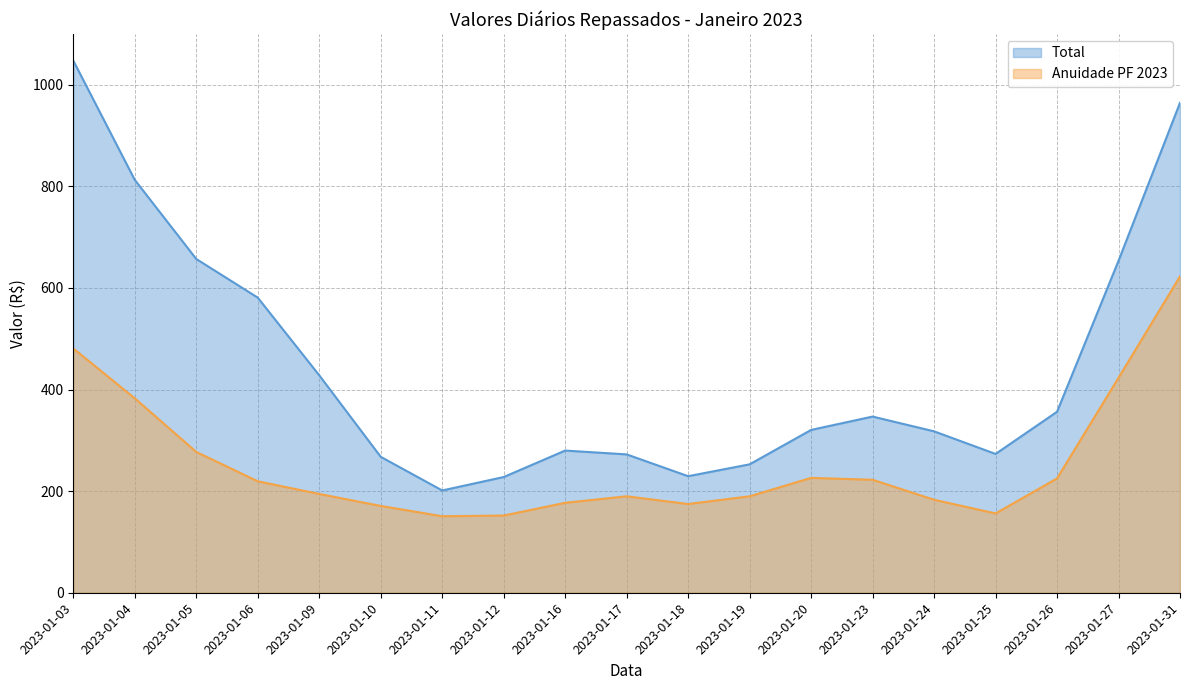

At 2023-01-05, list the series in order from smallest to largest.

Anuidade PF 2023, Total